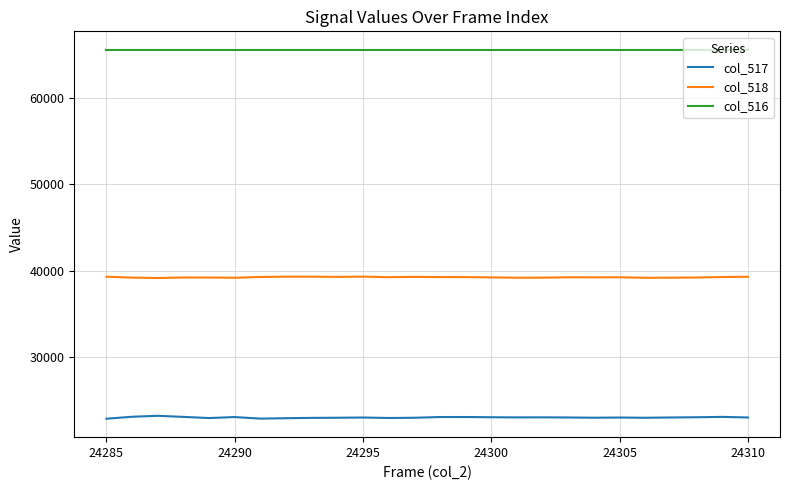

Does the chart have visible grid lines?

Yes